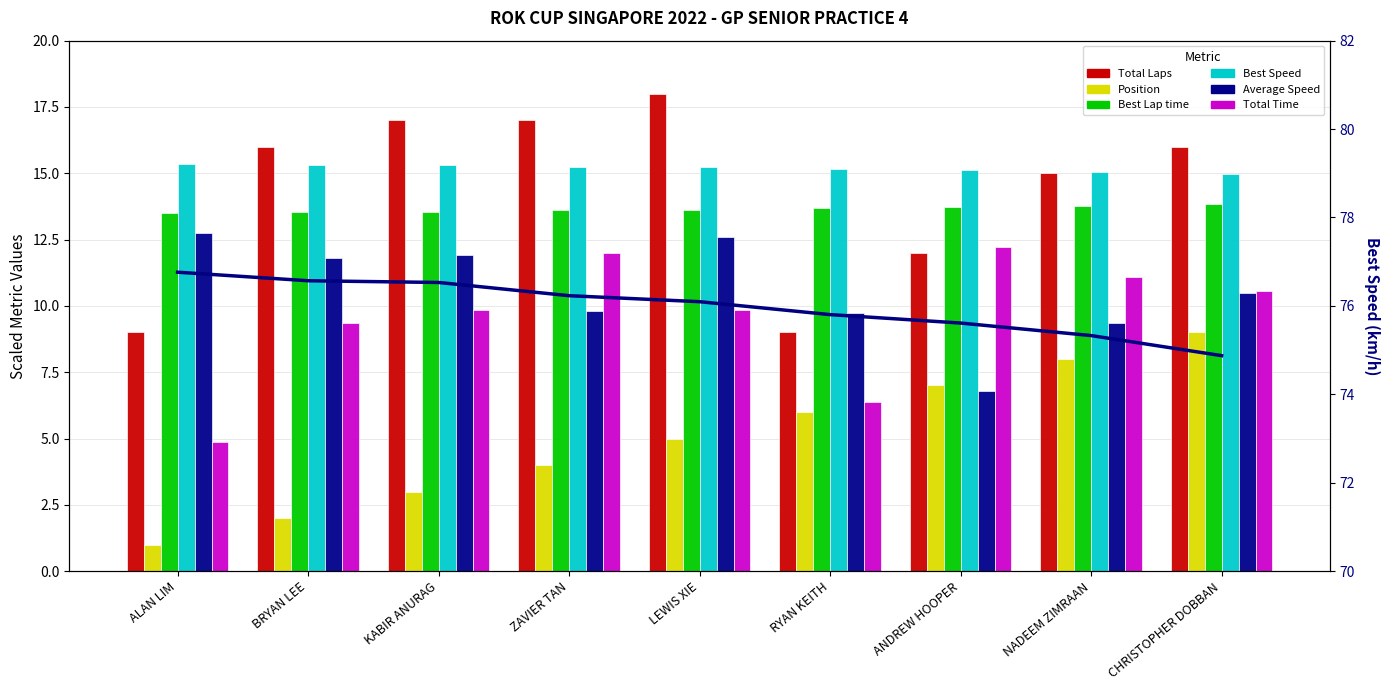

How many data points in Best Speed are less than 15?

1